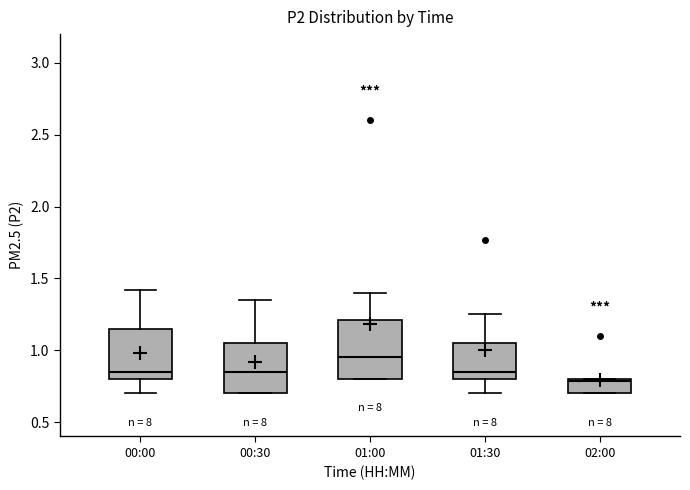

Reading left to right, transcribe this box plot: for each box, give where its median line is, the range the box spans, and where its two whiskers end, as read against the y-axis. The values are not printed on the chart, so give them approximately, as read against the axis.

00:00: median 0.85, box 0.80 to 1.15, whiskers 0.70 to 1.40
00:30: median 0.85, box 0.70 to 1.05, whiskers 0.70 to 1.35
01:00: median 0.95, box 0.80 to 1.20, whiskers 0.80 to 1.40
01:30: median 0.85, box 0.80 to 1.05, whiskers 0.70 to 1.25
02:00: median 0.80 (just below the box's upper edge), box 0.70 to 0.80, whiskers 0.70 to 0.80